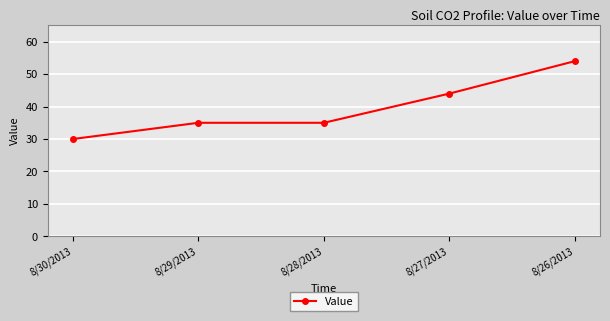

What is the label of the 4th point from the left?

8/27/2013